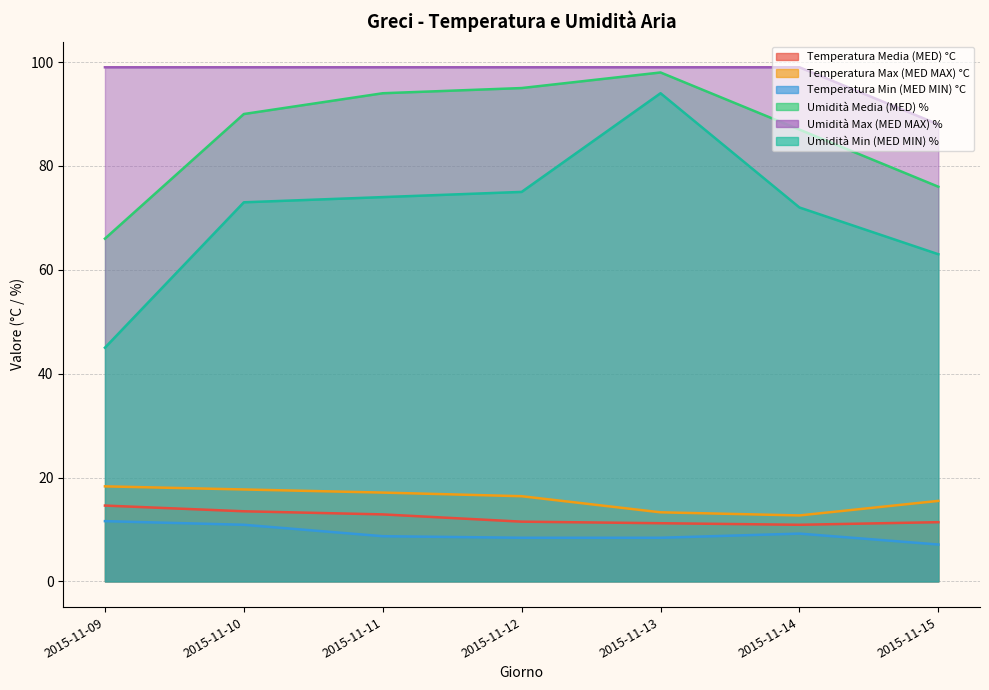

In Temperatura Max (MED MAX) °C, how many points are lower than both neighbors (excluding endpoints)?

1